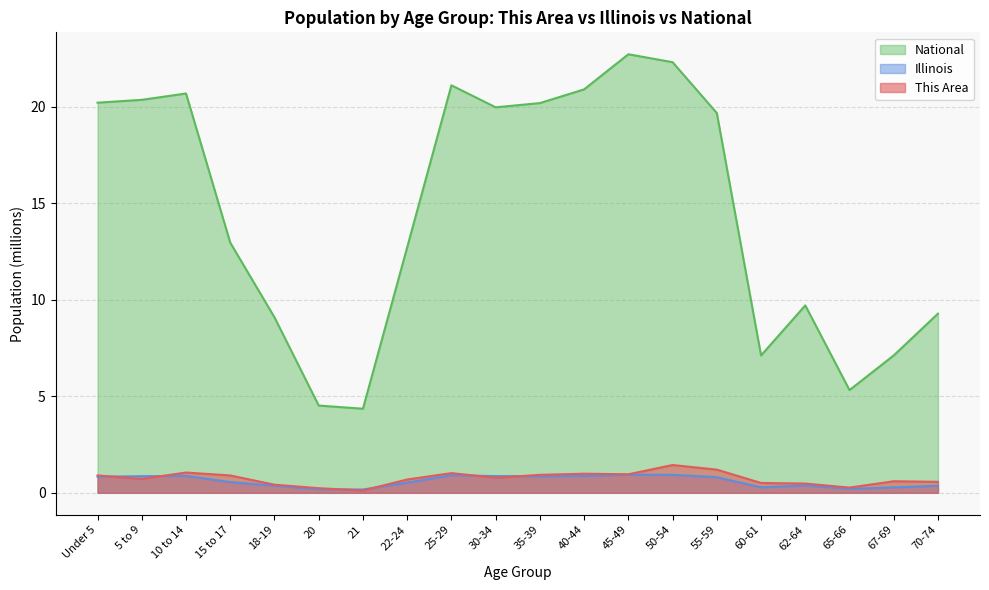

What is the label of the 15th point from the right?

20